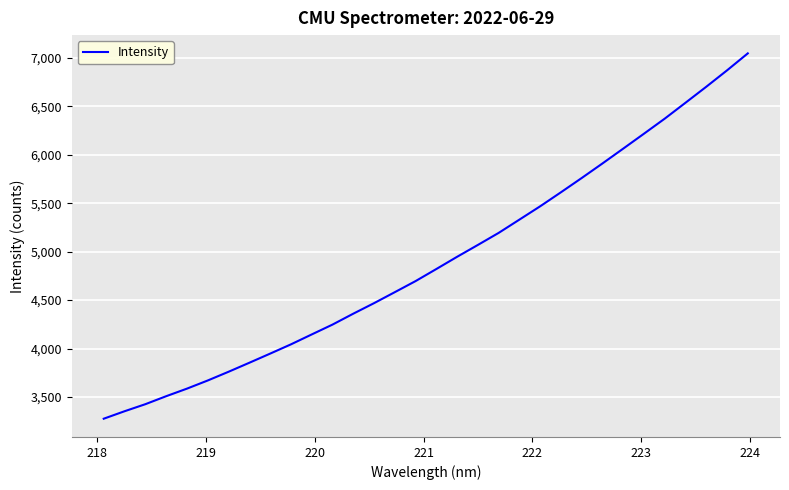

What is the greatest value displayed?

7048.2